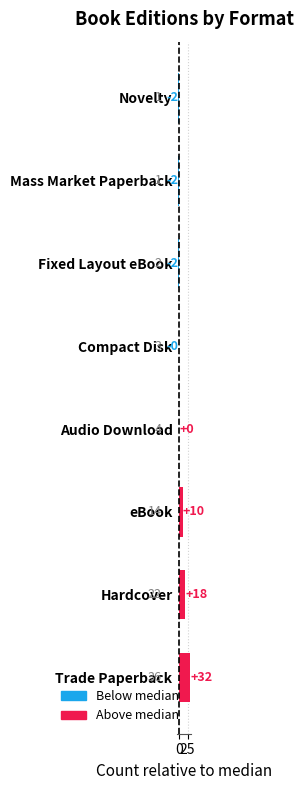

The value at Fixed Layout eBook is 2. True or false?

True